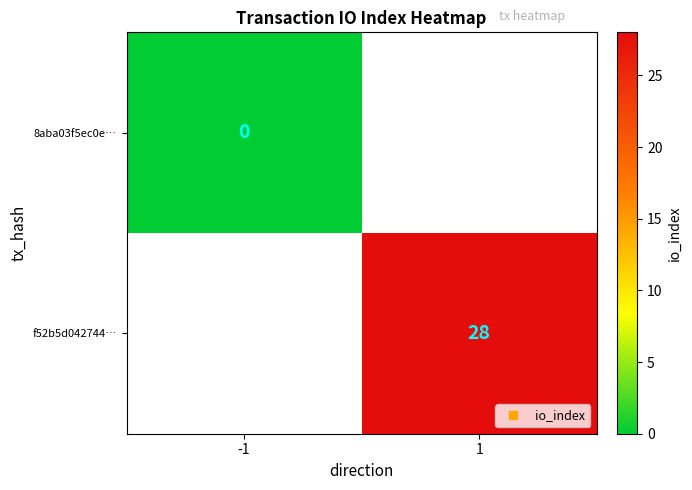

How many series are shown in this chart?

2